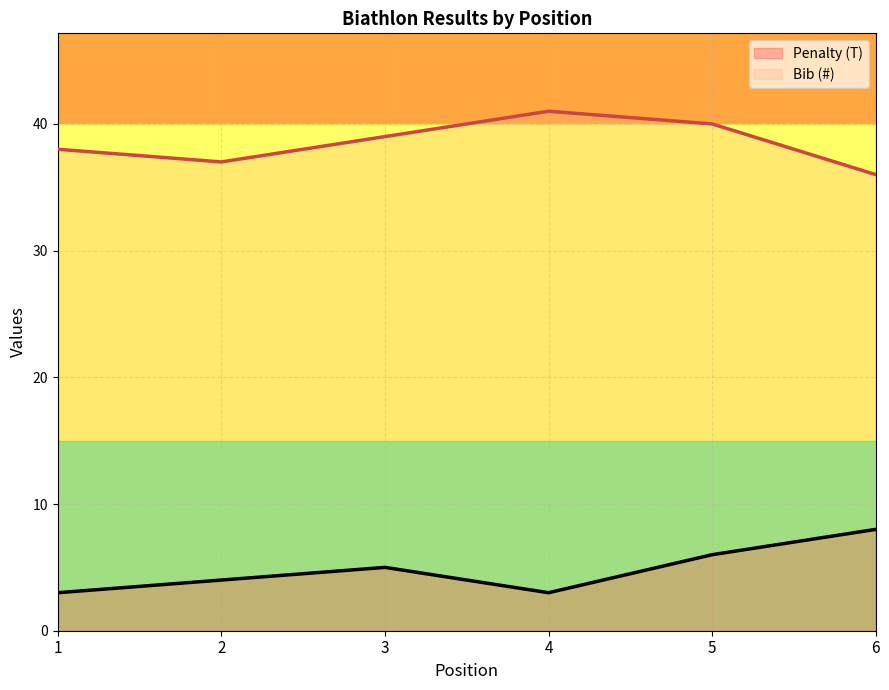

Rank the categories by Penalty (T) value from highest to lowest.

6, 5, 3, 2, 1, 4